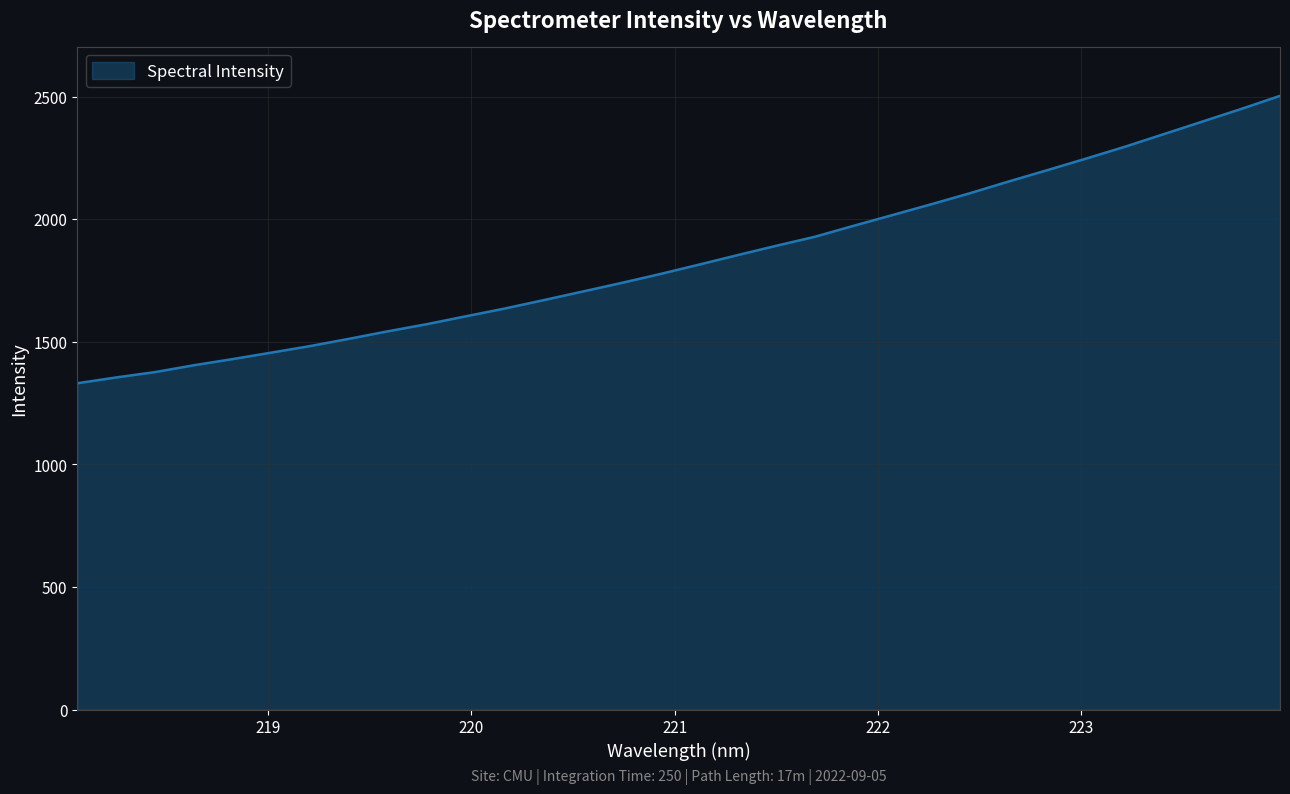

What is the greatest value displayed?

2503.3